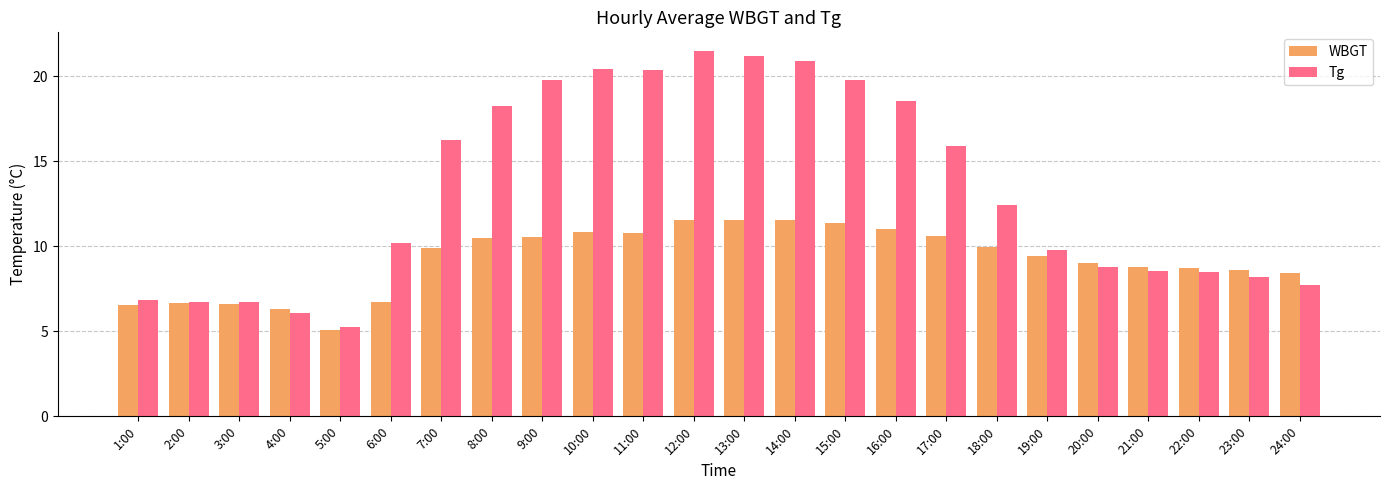

Which series changed the most between 9:00 and 23:00?

Tg